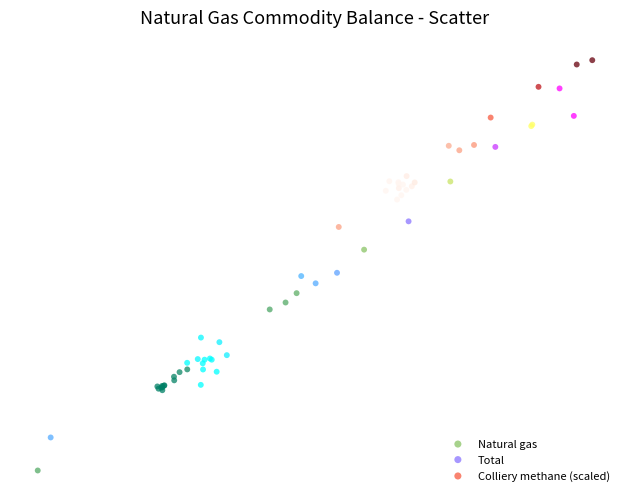

What are all the series names shown in the legend?

Natural gas, Total, Colliery methane (scaled)